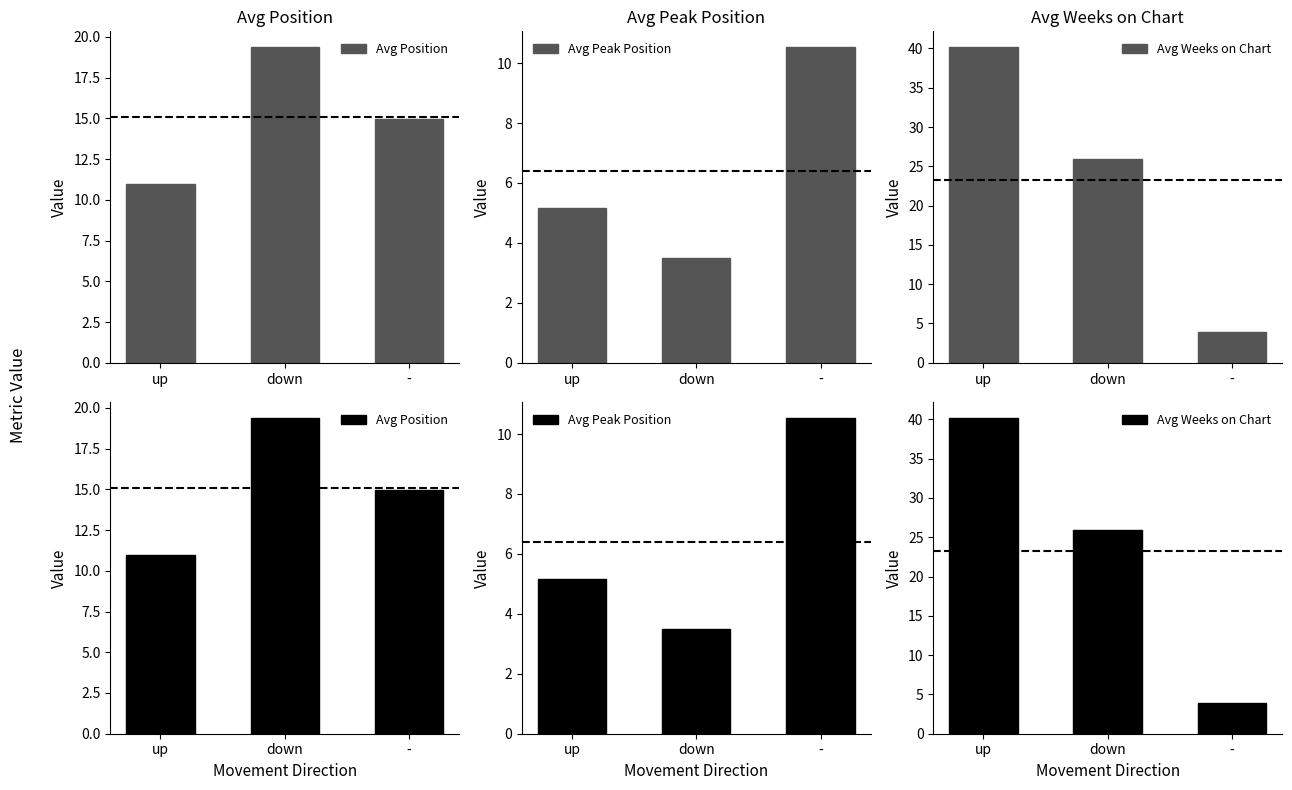

Where is Avg Weeks on Chart nearest to the value 22?

down